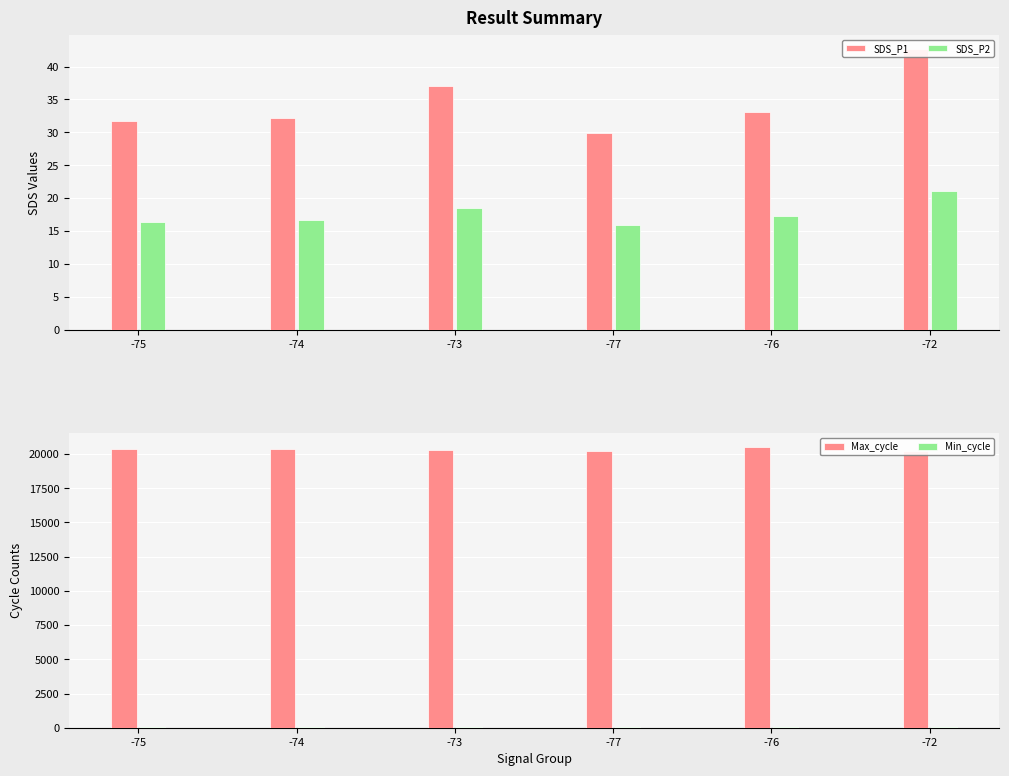

How many distinct data groups are displayed?

4